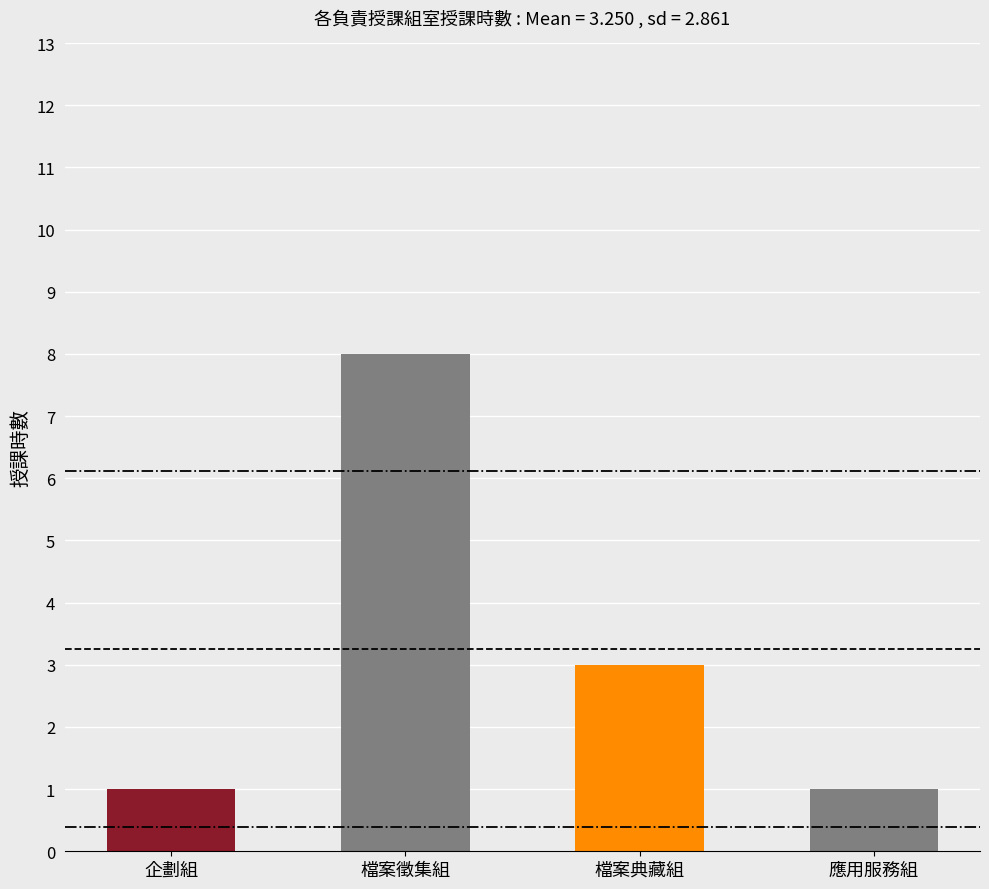

What is the label of the 4th bar from the left?

應用服務組